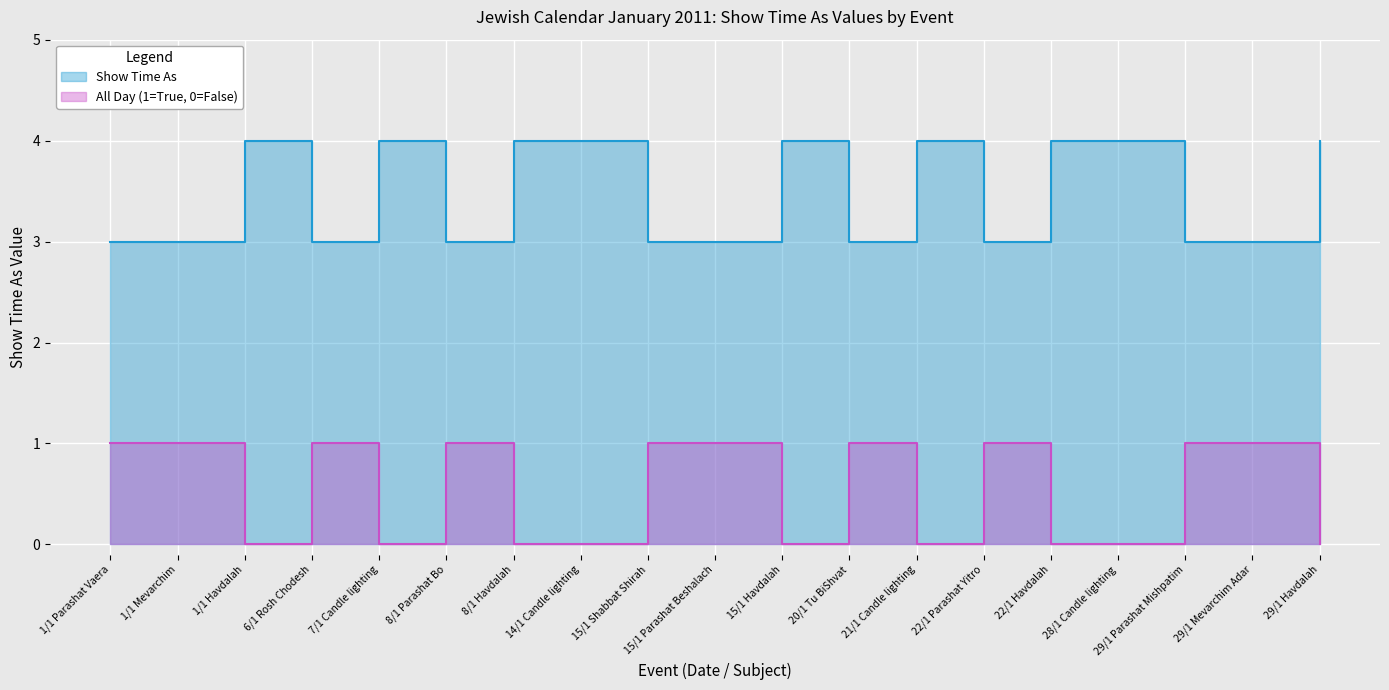

How many interior local peaks does the All Day Events series have?

4